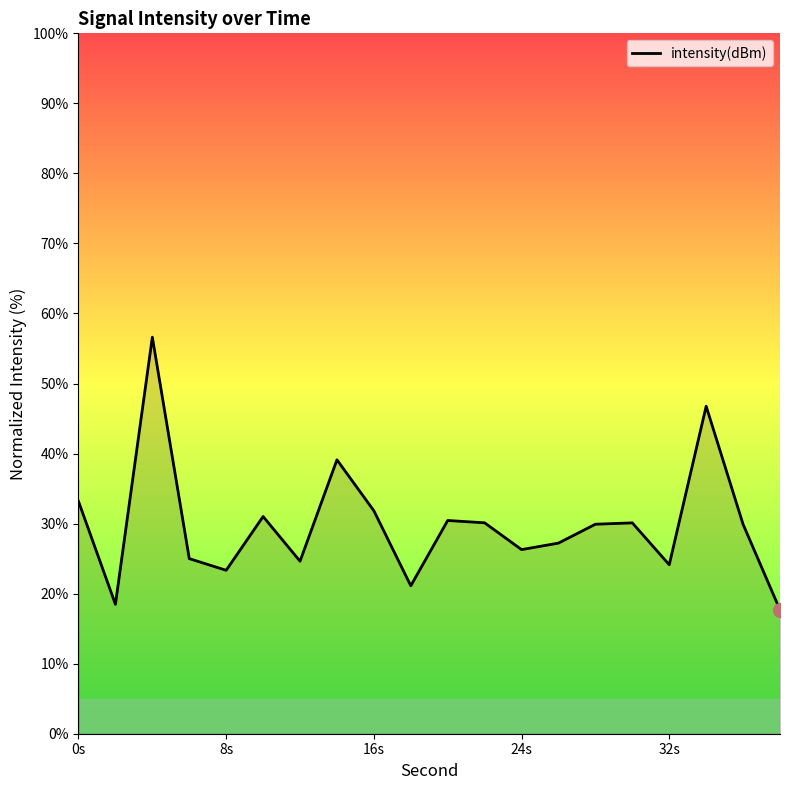

What is the maximum value shown in the chart?

56.6